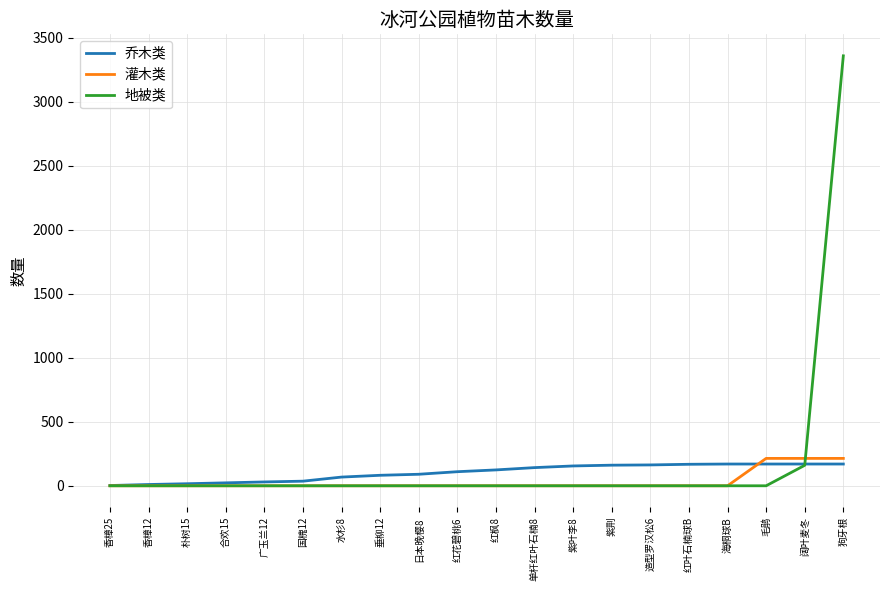

Rank the series by their average value, from lowest to highest.

灌木类, 乔木类, 地被类